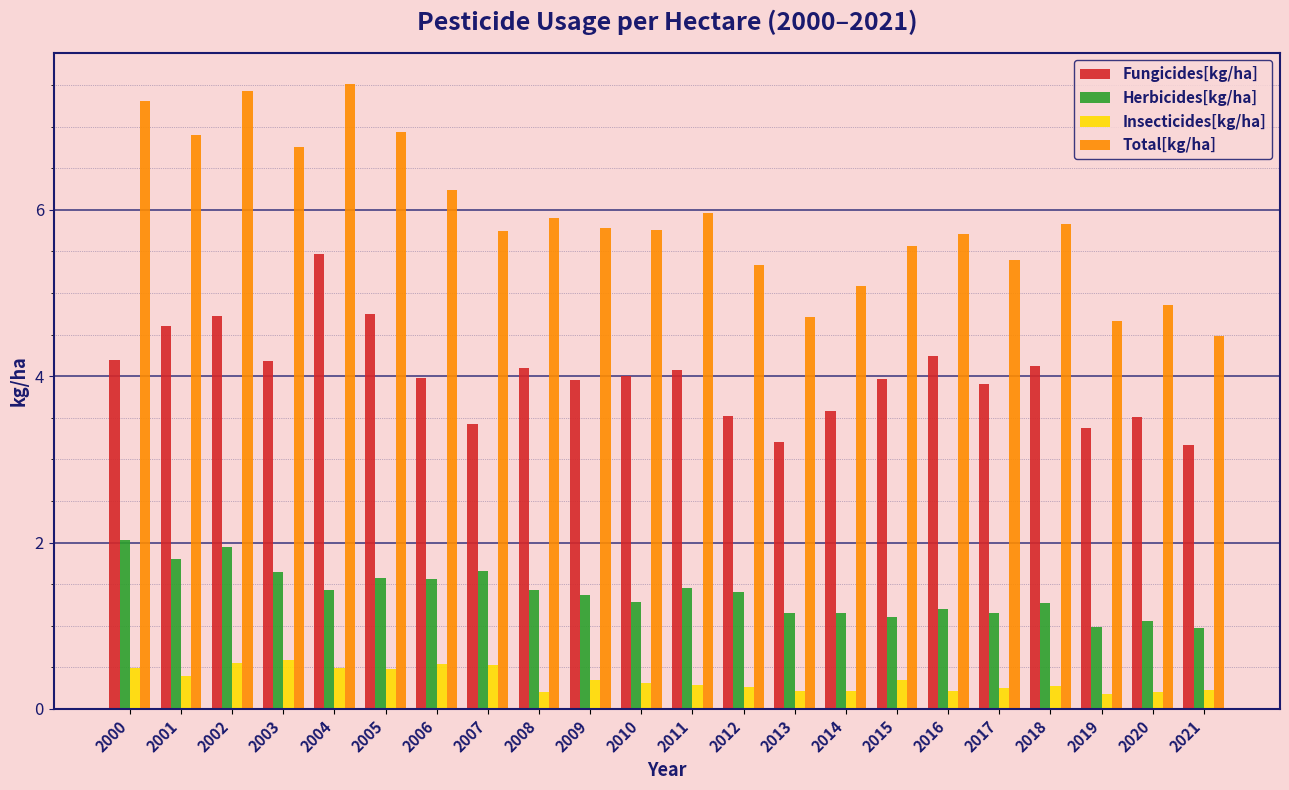

What is the difference between the highest and lowest values at 2014?

4.9